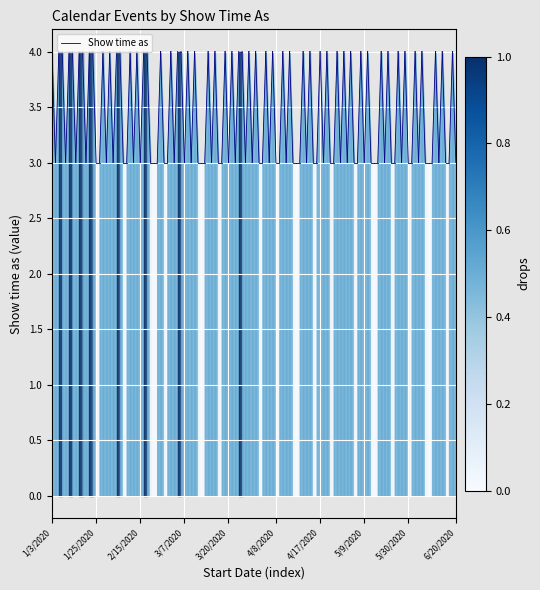

How many lines are shown in the chart?

1